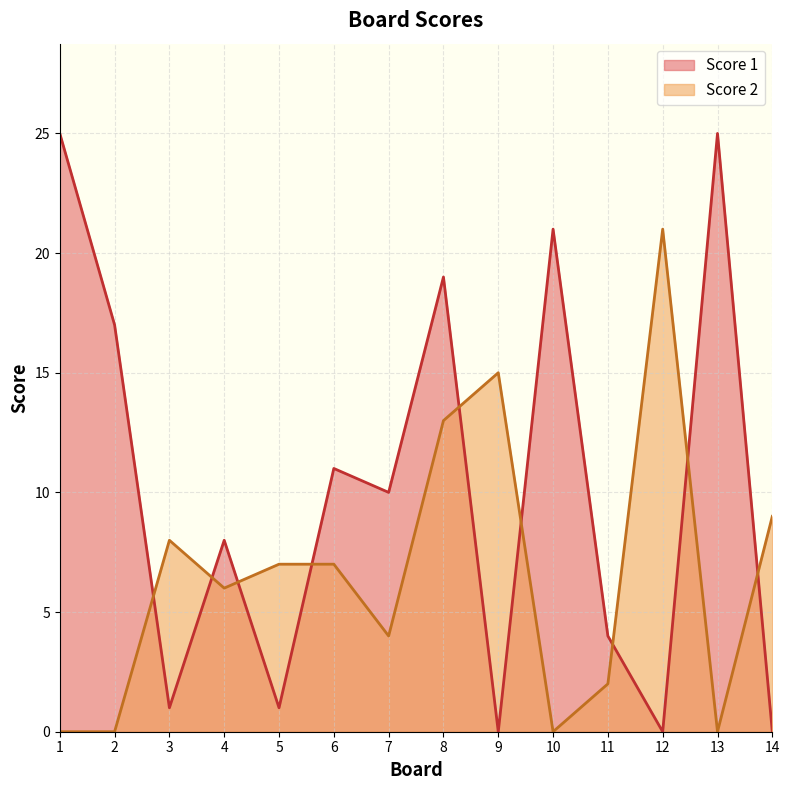

Between which two adjacent categories do Score 1 and Score 2 first intersect?

2 and 3